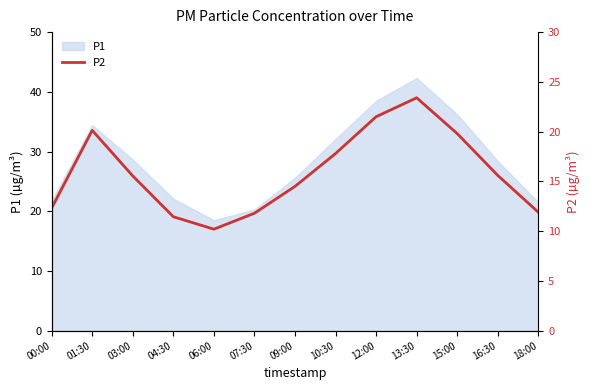

At which label does the data first exceed 15?

01:30